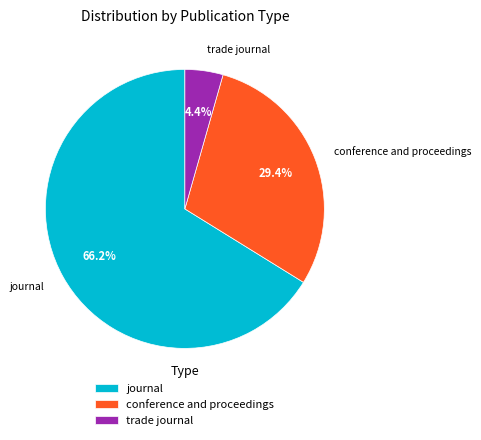

Does journal represent more than half of the total?

Yes